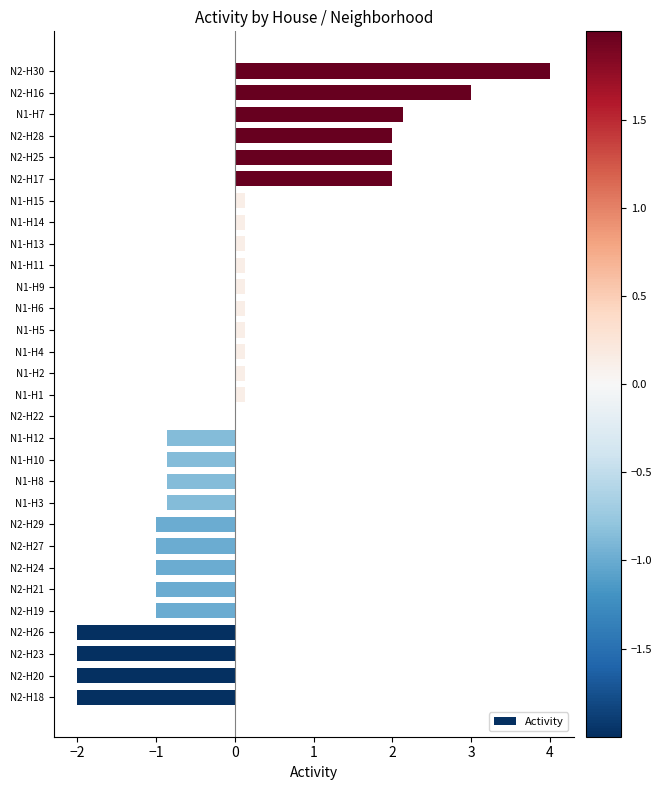

Reading top to bottom, list all the values displayed in this chart.

N2-H30=4.0	N2-H16=3.0	N1-H7=2.1	N2-H28=2.0	N2-H25=2.0	N2-H17=2.0	N1-H15=0.1	N1-H14=0.1	N1-H13=0.1	N1-H11=0.1	N1-H9=0.1	N1-H6=0.1	N1-H5=0.1	N1-H4=0.1	N1-H2=0.1	N1-H1=0.1	N2-H22=0.0	N1-H12=-0.9	N1-H10=-0.9	N1-H8=-0.9	N1-H3=-0.9	N2-H29=-1.0	N2-H27=-1.0	N2-H24=-1.0	N2-H21=-1.0	N2-H19=-1.0	N2-H26=-2.0	N2-H23=-2.0	N2-H20=-2.0	N2-H18=-2.0